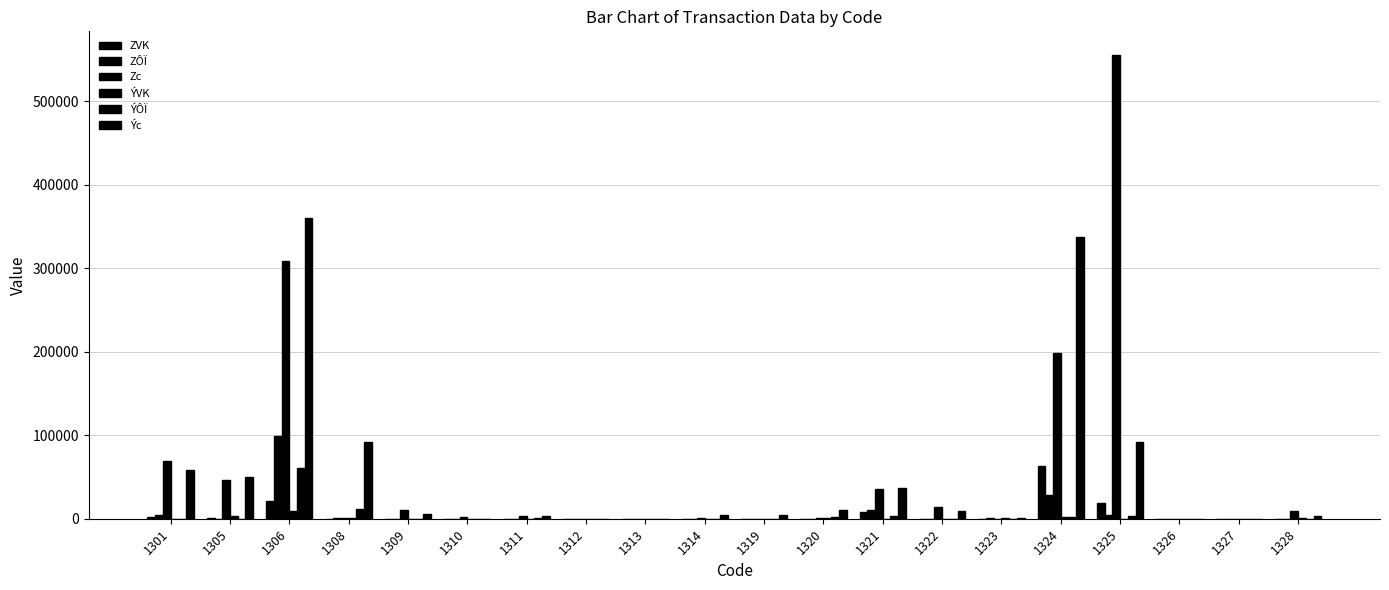

The Zc series shows 5 at 1327. True or false?

False